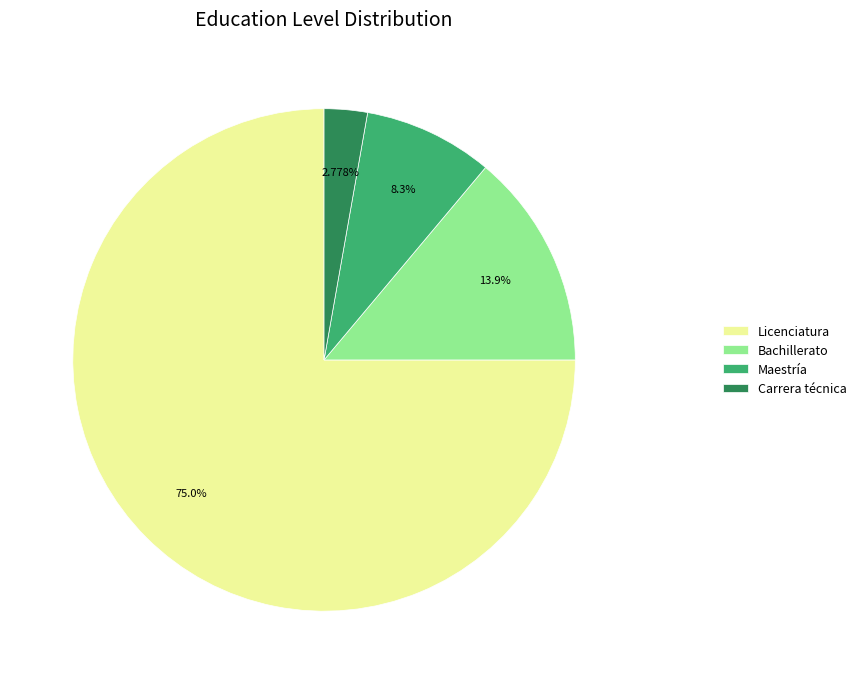

Is there a majority slice in this chart?

Yes